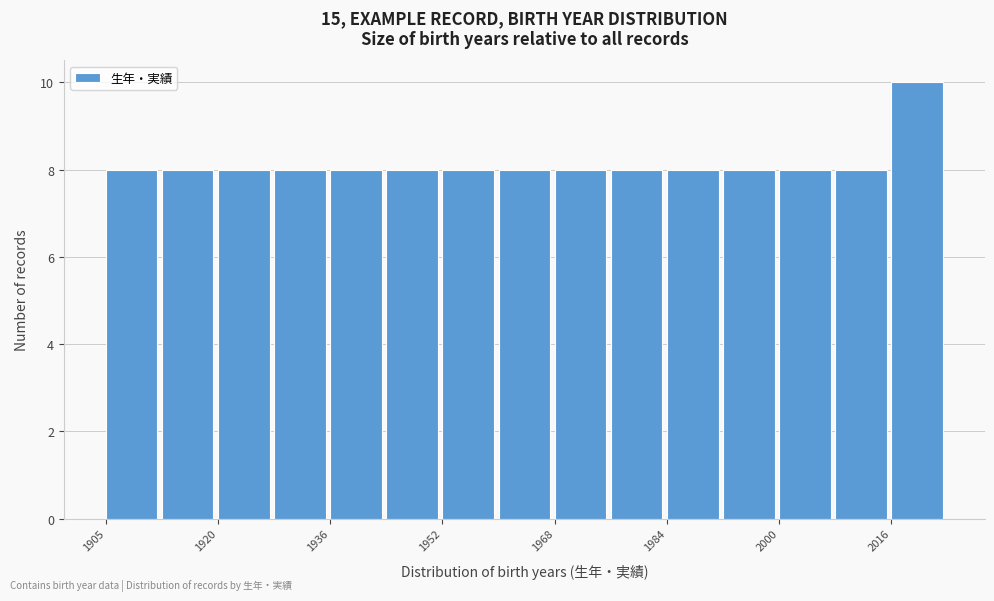

Read against the x-axis, roughly where is the centre of the tallest bar?

2020